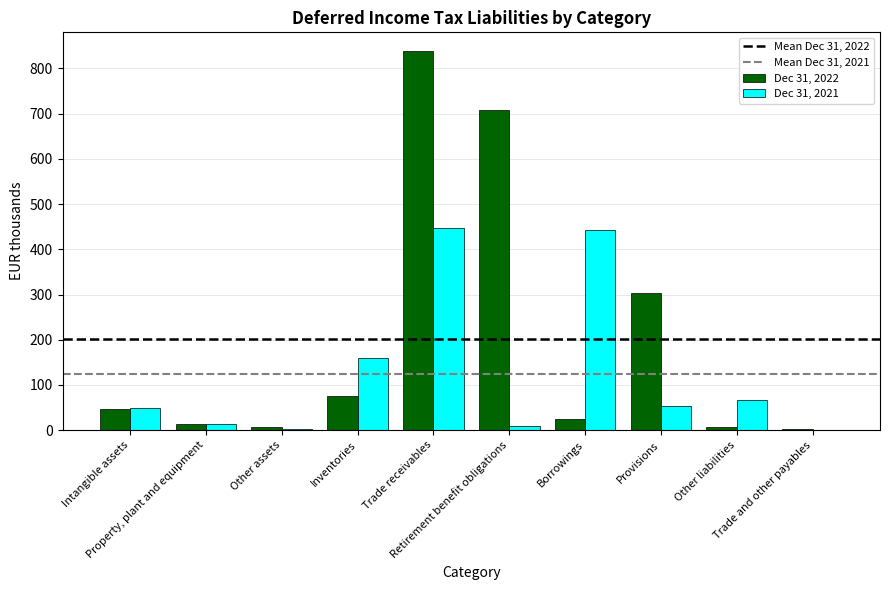

Is the value of Dec 31, 2021 at Other assets greater than the value of Dec 31, 2022 at Trade receivables?

No